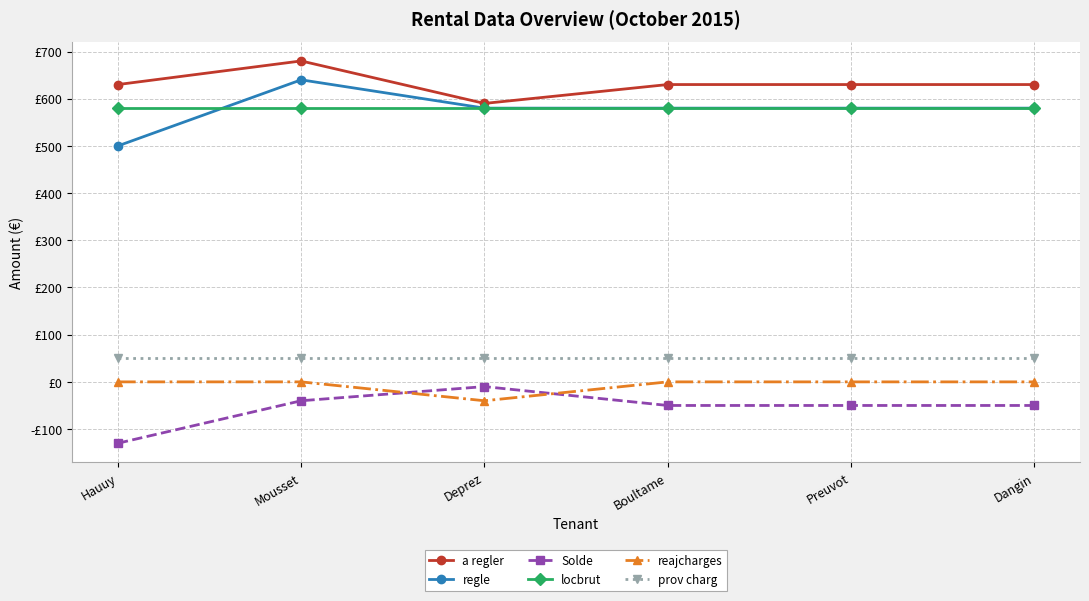

Where is locbrut nearest to the value 580?

Hauuy